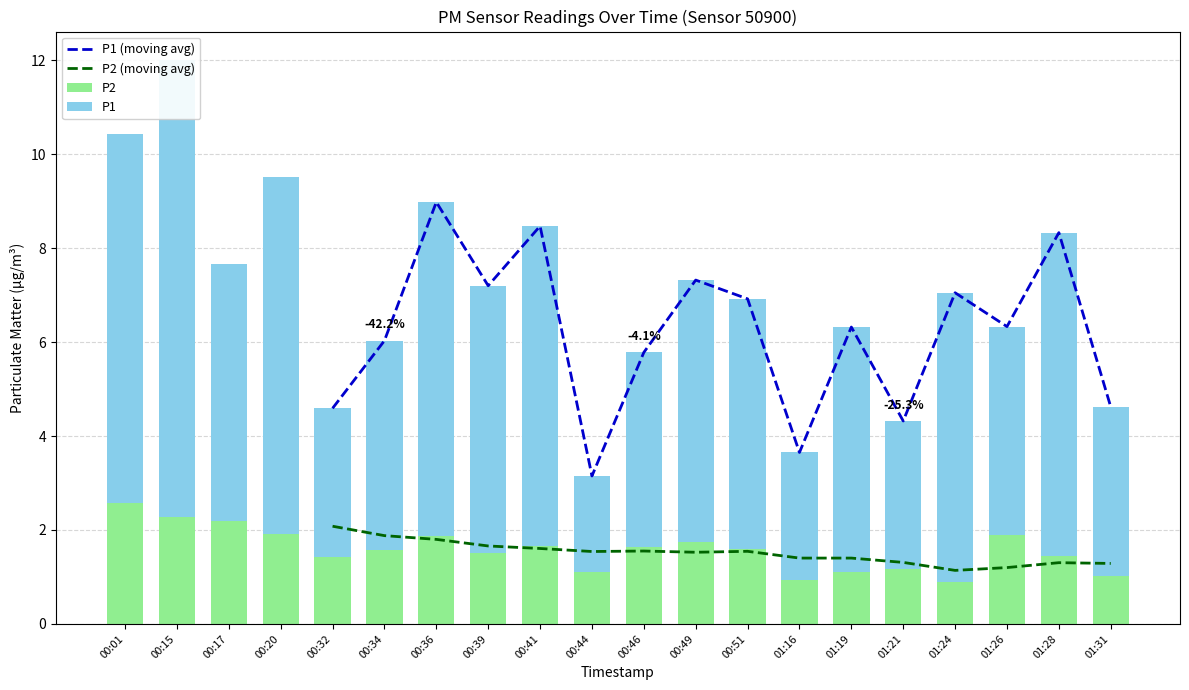

Reading left to right, what are all the values shown in this chart?

P1: 00:01=7.8	00:15=9.7	00:17=5.5	00:20=7.6	00:32=3.2	00:34=4.5	00:36=7.1	00:39=5.7	00:41=6.8	00:44=2.0	00:46=4.2	00:49=5.6	00:51=5.3	01:16=2.7	01:19=5.2	01:21=3.2	01:24=6.2	01:26=4.4	01:28=6.9	01:31=3.6
P2: 00:01=2.6	00:15=2.3	00:17=2.2	00:20=1.9	00:32=1.4	00:34=1.6	00:36=1.9	00:39=1.5	00:41=1.6	00:44=1.1	00:46=1.6	00:49=1.8	00:51=1.6	01:16=0.9	01:19=1.1	01:21=1.2	01:24=0.9	01:26=1.9	01:28=1.4	01:31=1.0